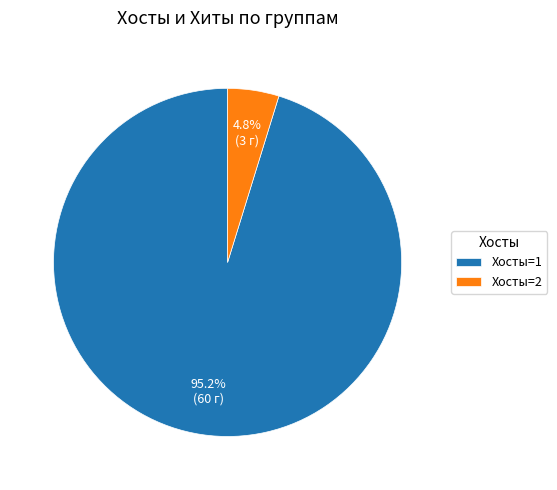

Which has a higher value, Хосты=2 or Хосты=1?

Хосты=1